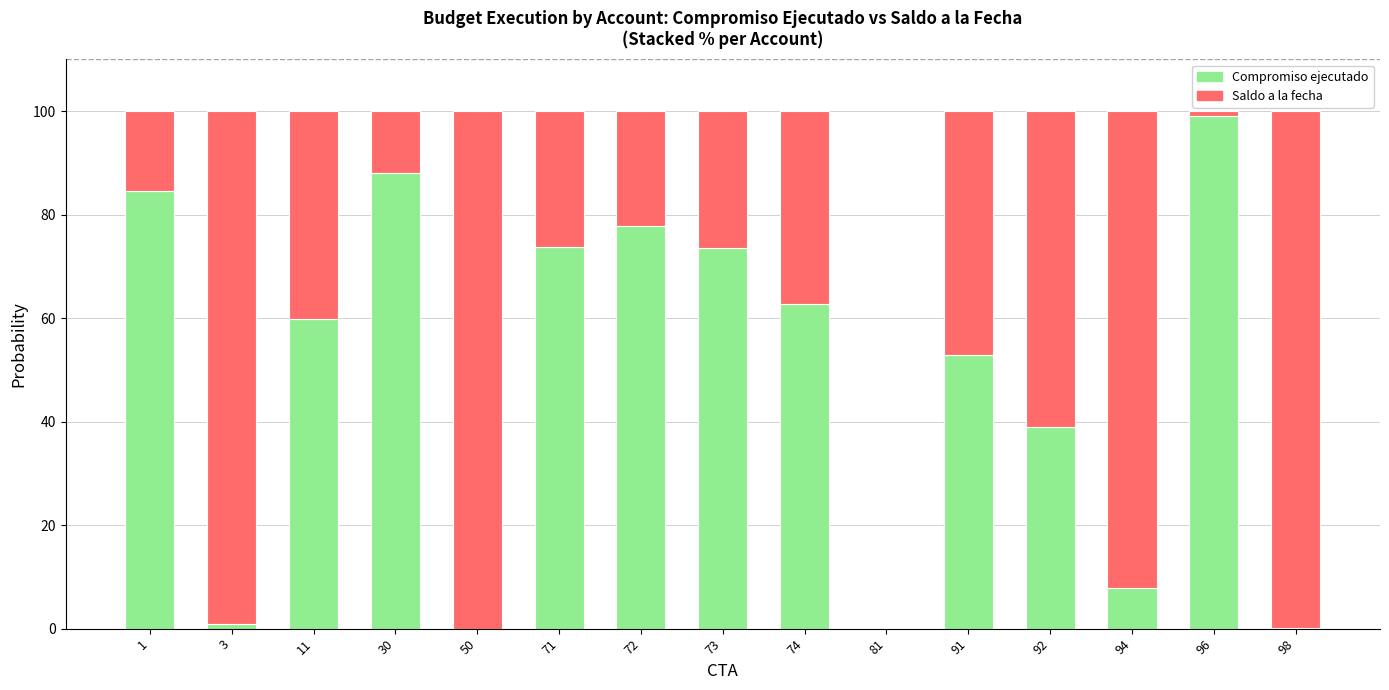

True or false: Compromiso ejecutado has a value of 29.6 at 91.

False